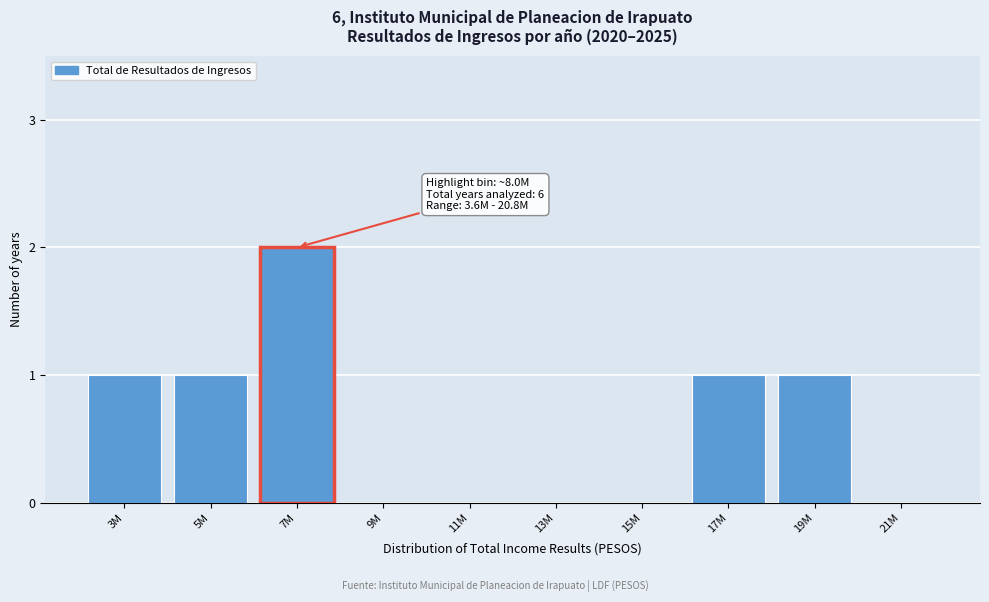

Reading left to right, what are all the values shown in this chart?

3M=1	5M=1	7M=2	9M=0	11M=0	13M=0	15M=0	17M=1	19M=1	21M=0